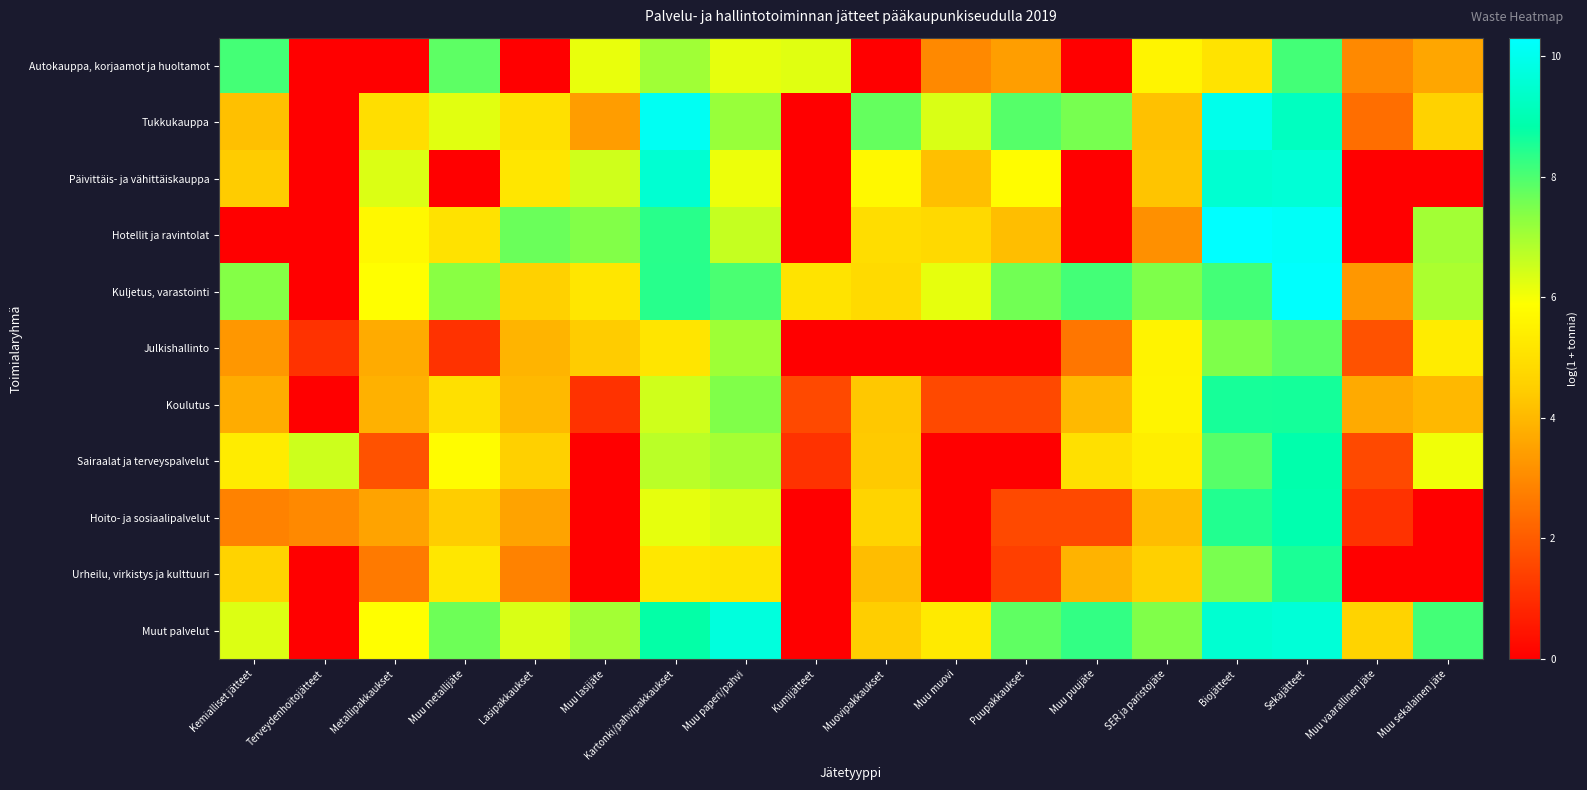

At which category is the sum across all series the highest?

Sekajätteet